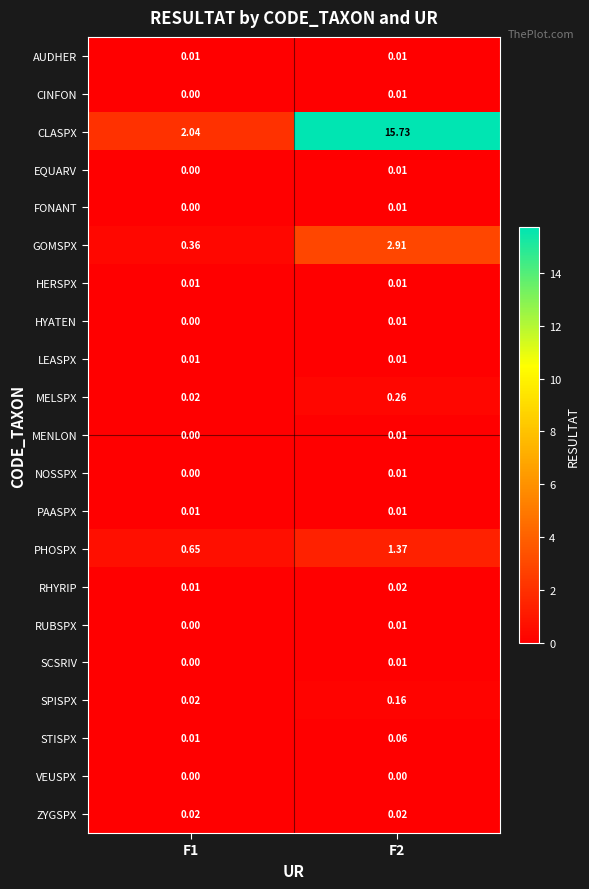

Which series has the widest spread of values?

CLASPX